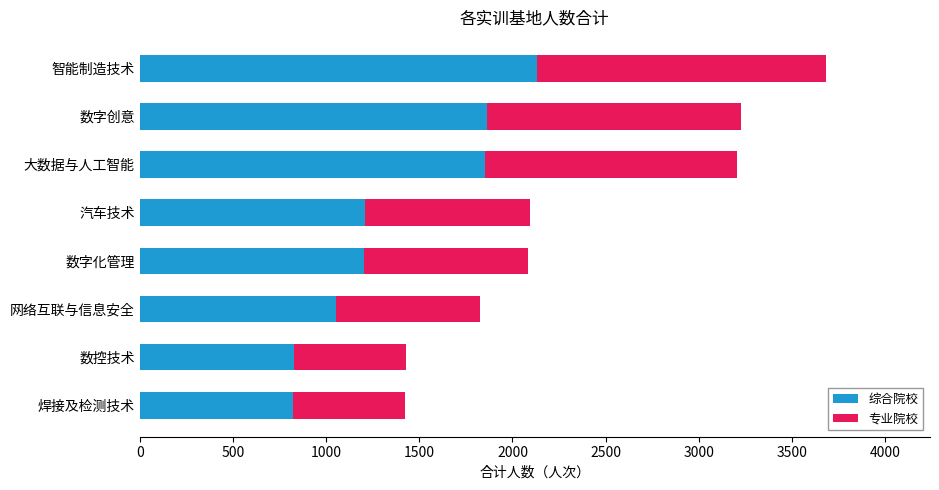

What is the lowest value of the 综合院校 series?

821.8